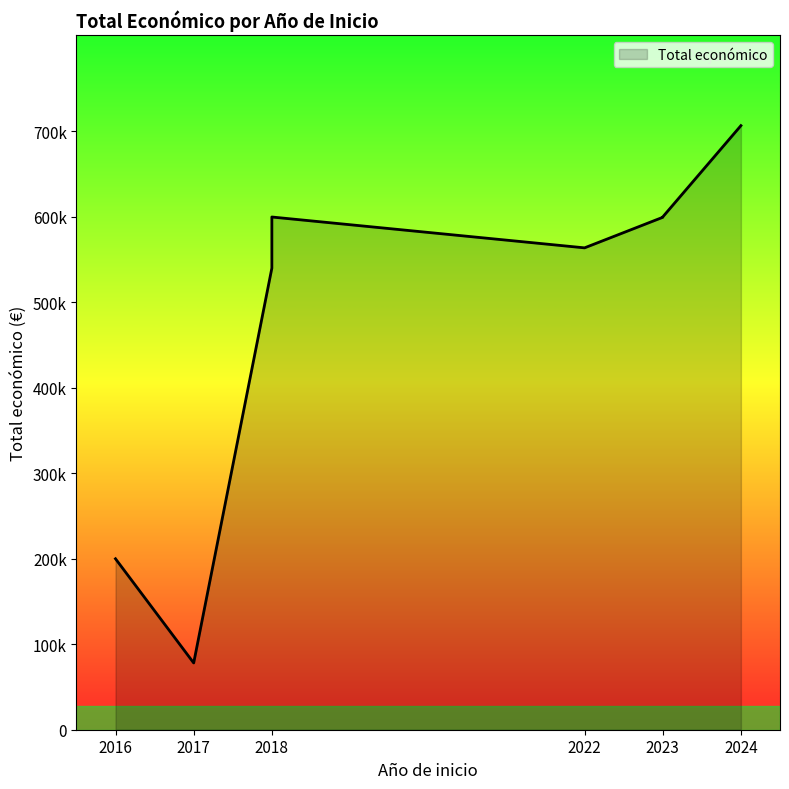

What is the sum of all values?

3887664